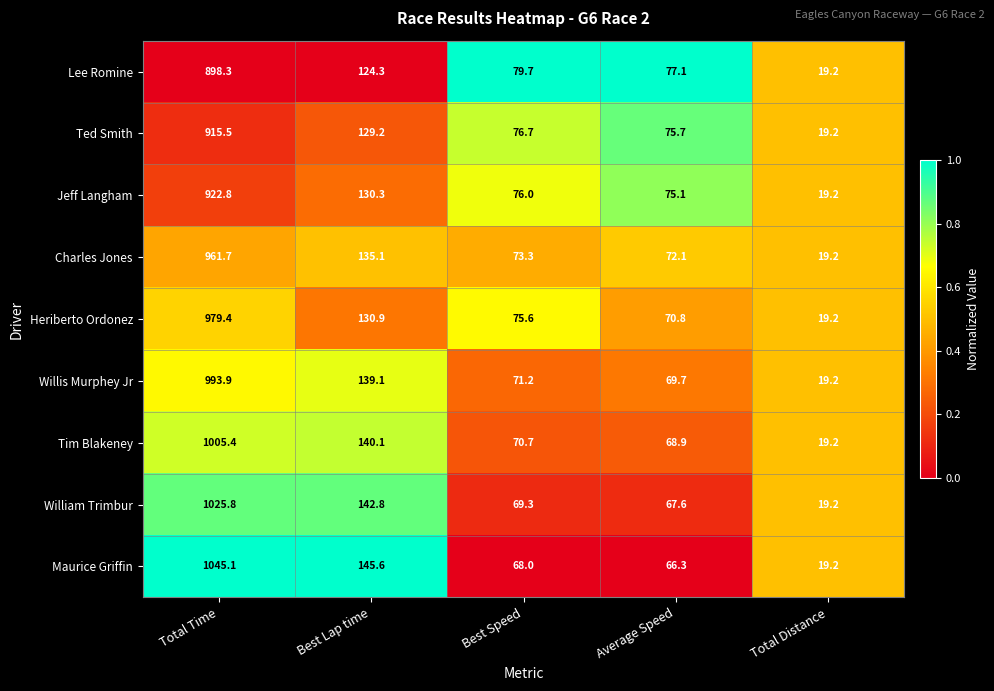

How many values in the Charles Jones series exceed 73?

3